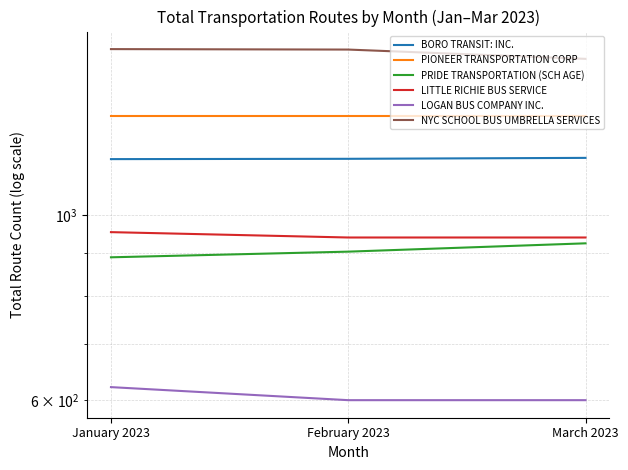

Which series has the largest total across all categories?

NYC SCHOOL BUS UMBRELLA SERVICES